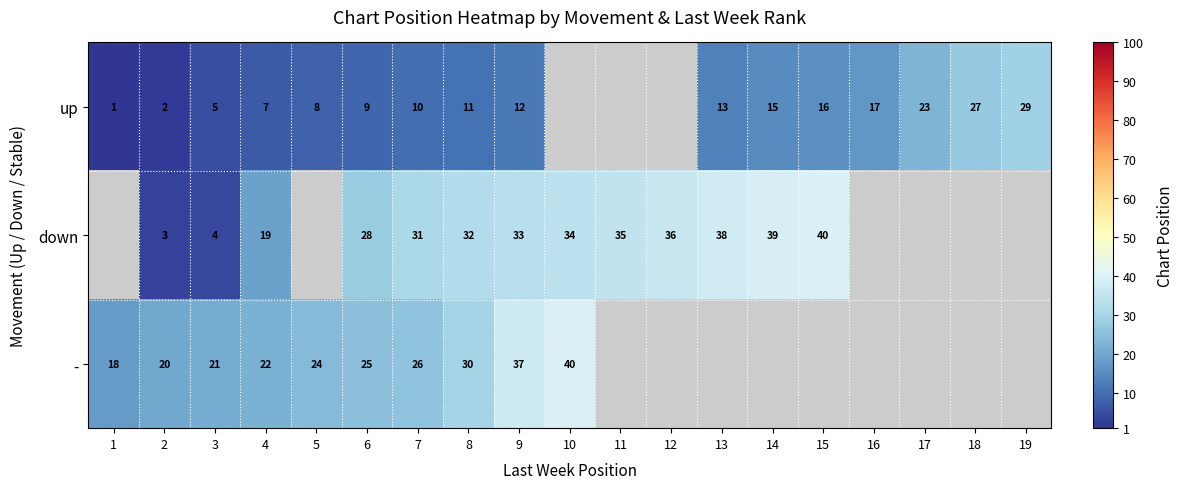

Is the value of - at 8 greater than the value of up at 6?

Yes